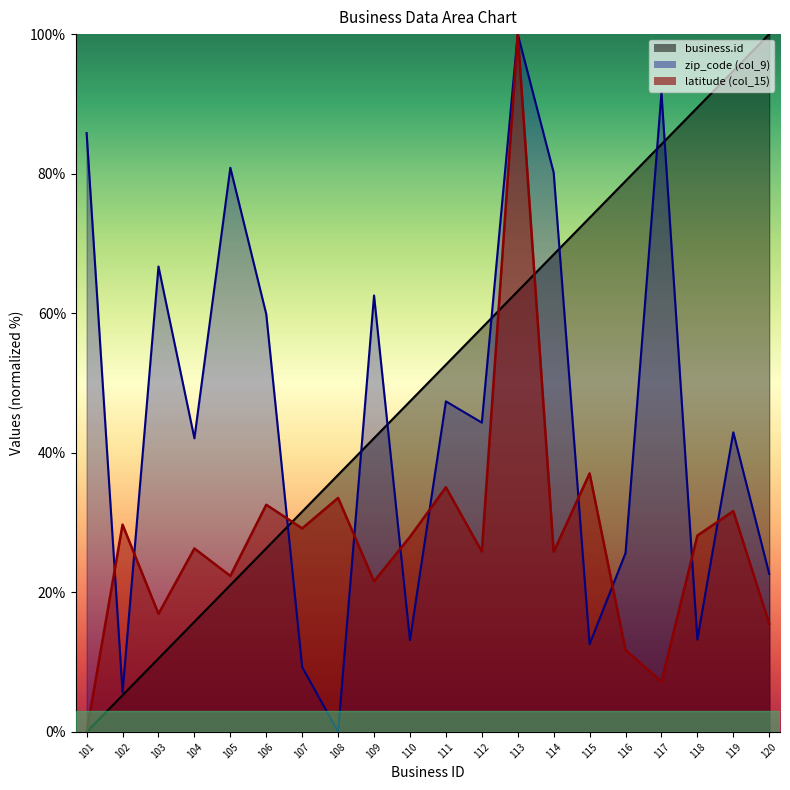

Which series has the widest spread of values?

business.id